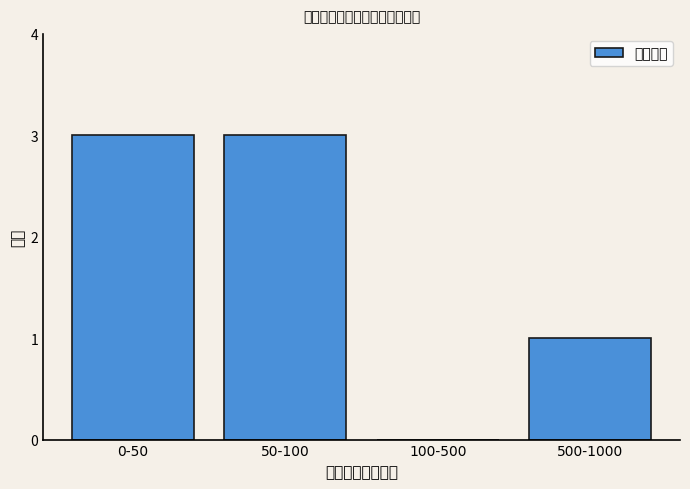

Reading right to left, list all the values displayed in this chart.

500-1000=1	100-500=0	50-100=3	0-50=3